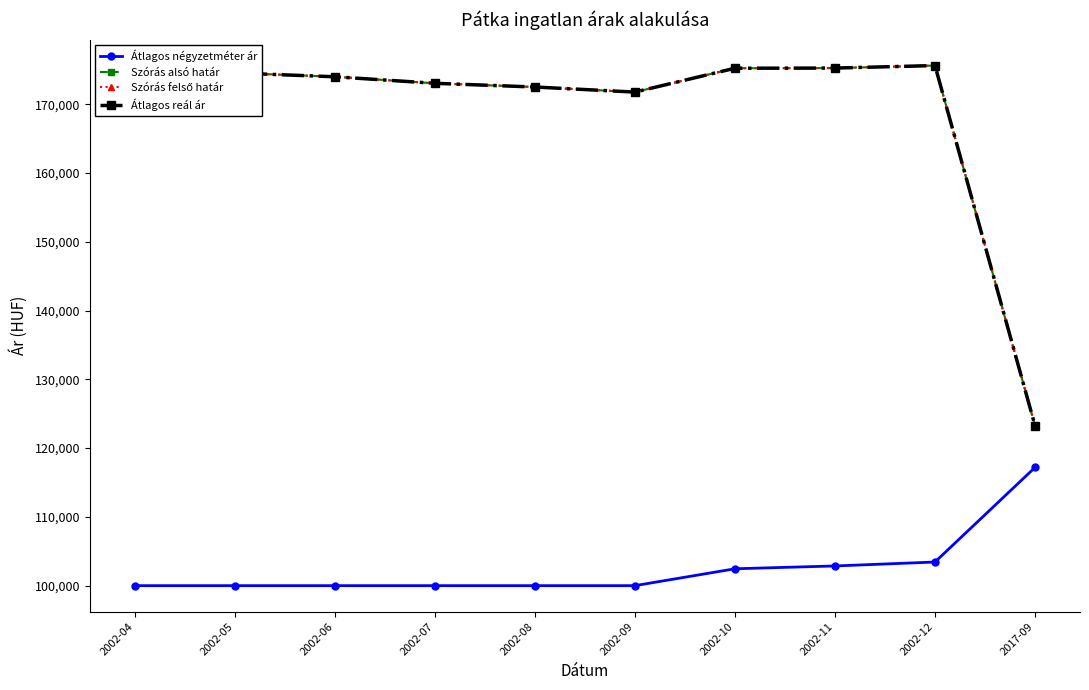

What is the maximum value shown in the chart?

175637